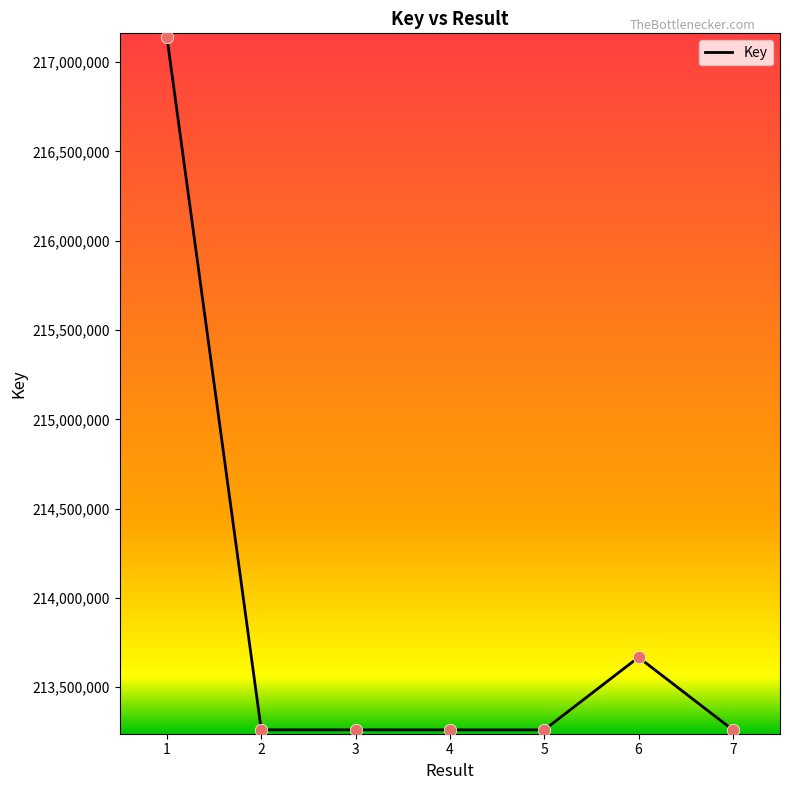

What is the change in value from 1 to 2?

-3878661